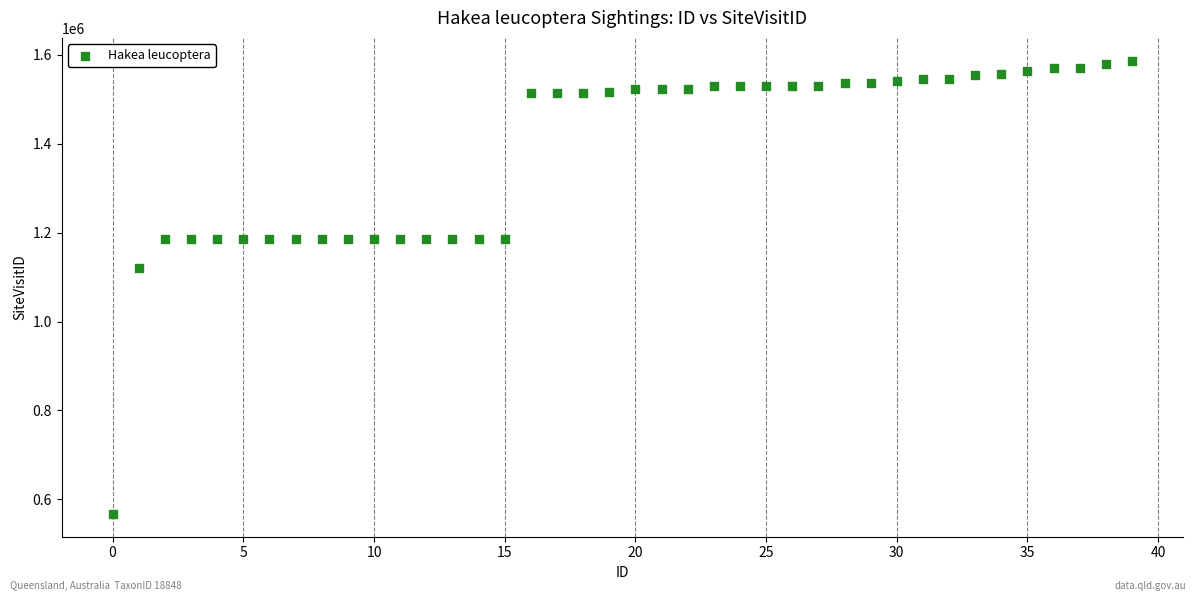

What Y value in the scatter plot is closest to 1076972?

1121387